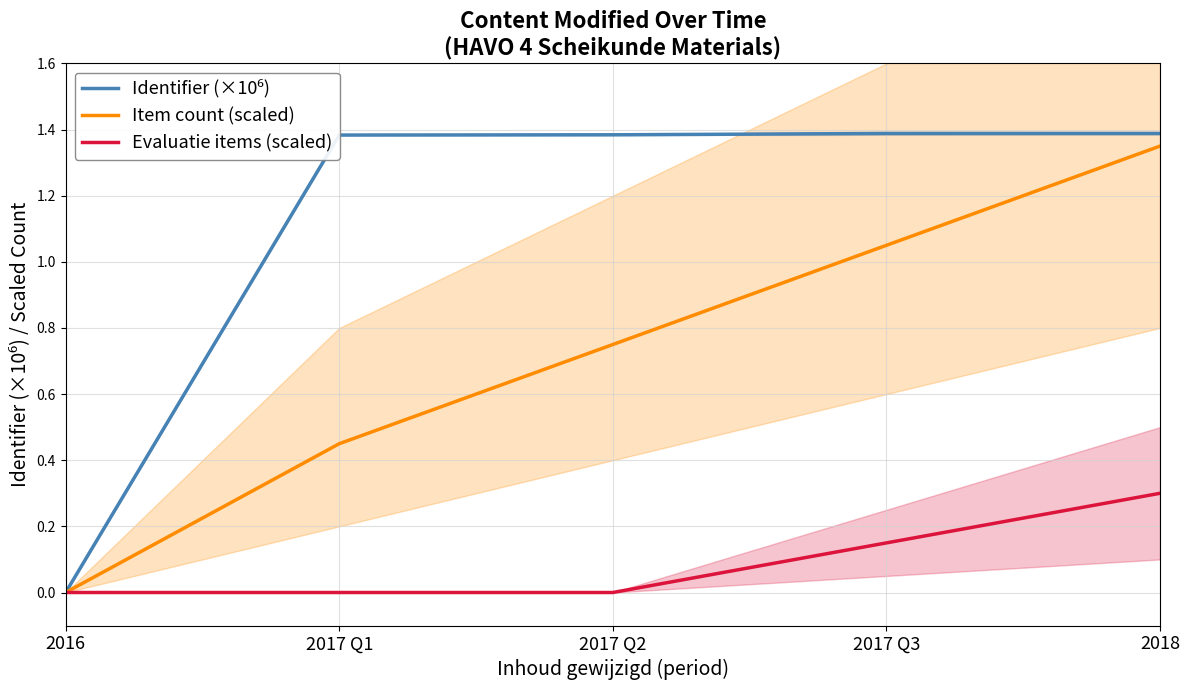

The Identifier (×10⁶) series shows 1.4 at 2017 Q2. True or false?

True